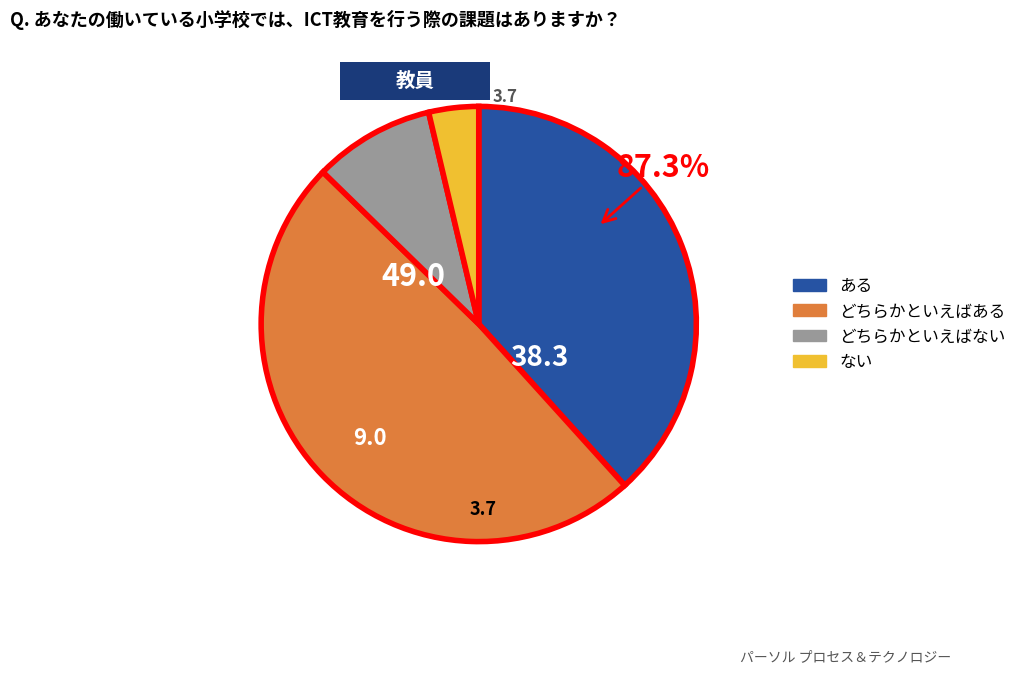

Between 2 and 2, which is larger?

2